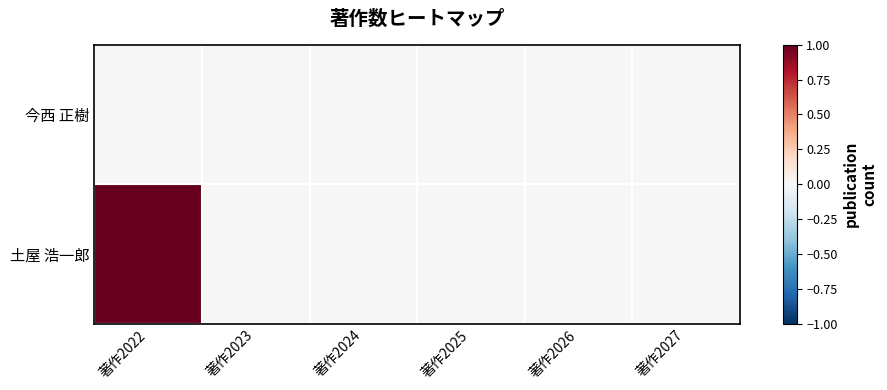

Reading left to right, transcribe all the data shown in this chart.

今西 正樹: 著作2022=0	著作2023=0	著作2024=0	著作2025=0	著作2026=0	著作2027=0
土屋 浩一郎: 著作2022=1	著作2023=0	著作2024=0	著作2025=0	著作2026=0	著作2027=0